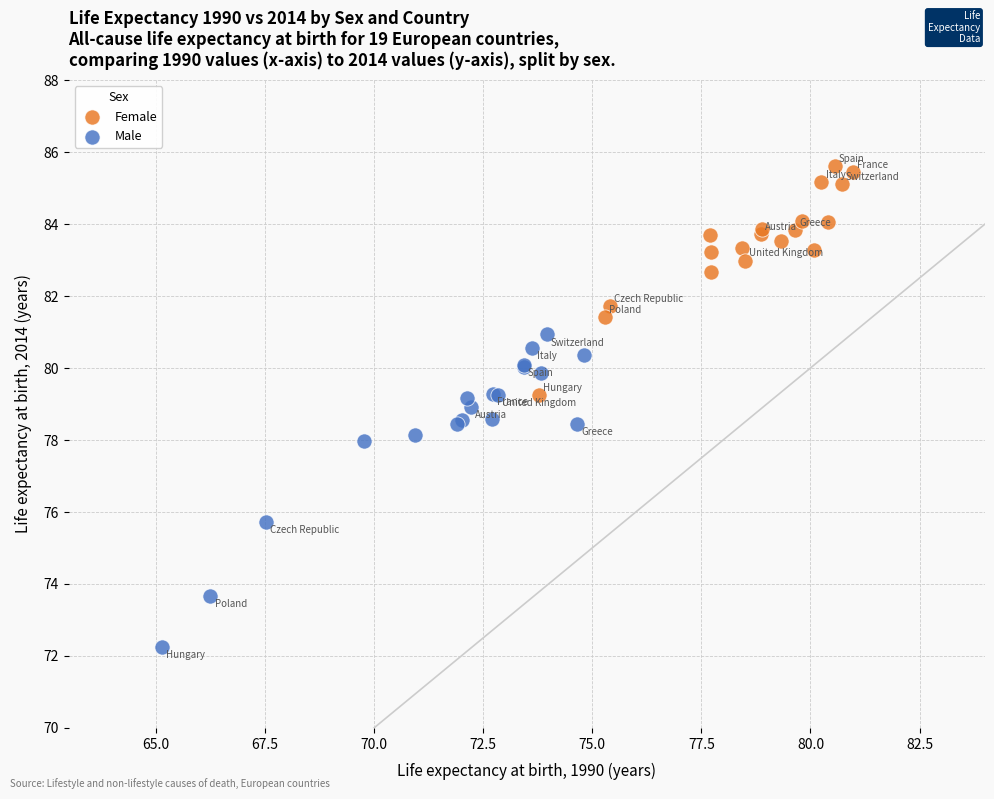

Which series has the widest spread of Y values?

Male